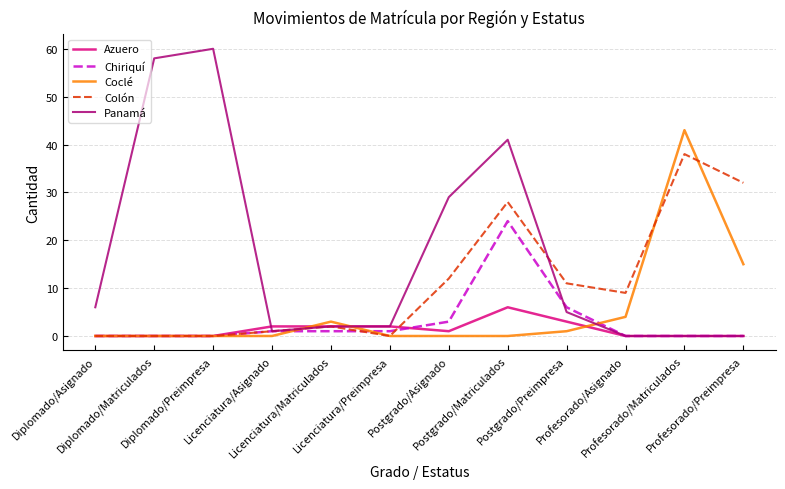

Rank the series by their maximum value, from lowest to highest.

Azuero, Chiriquí, Colón, Coclé, Panamá